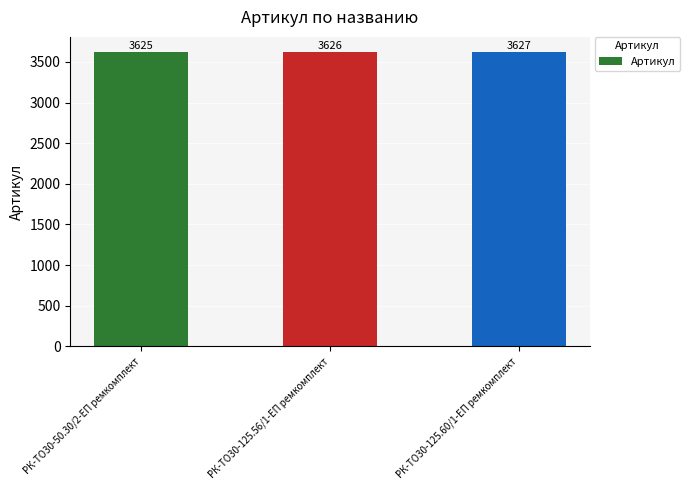

How many distinct data groups are displayed?

1